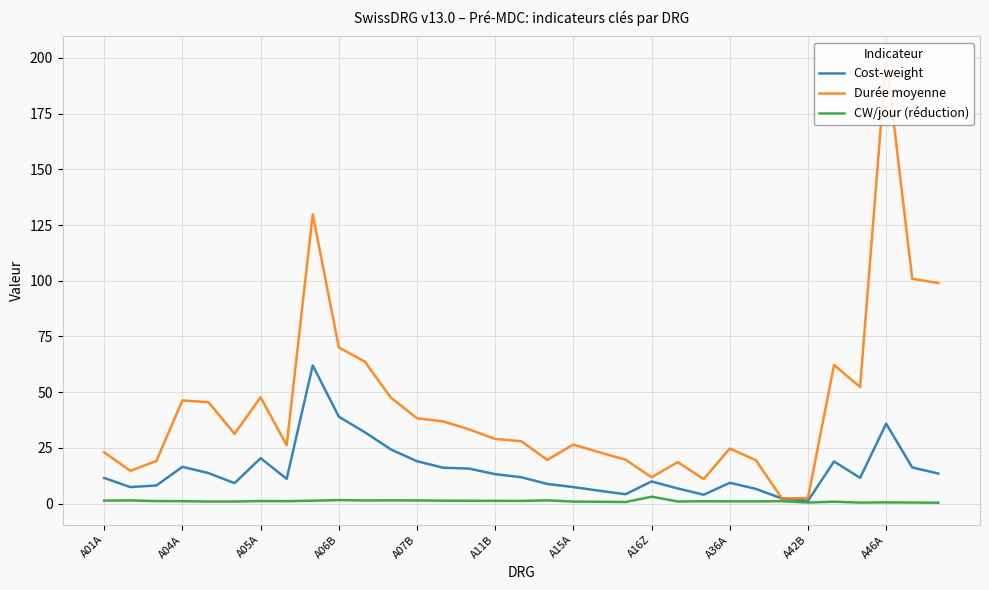

Which series has the largest range (max minus min)?

Durée moyenne